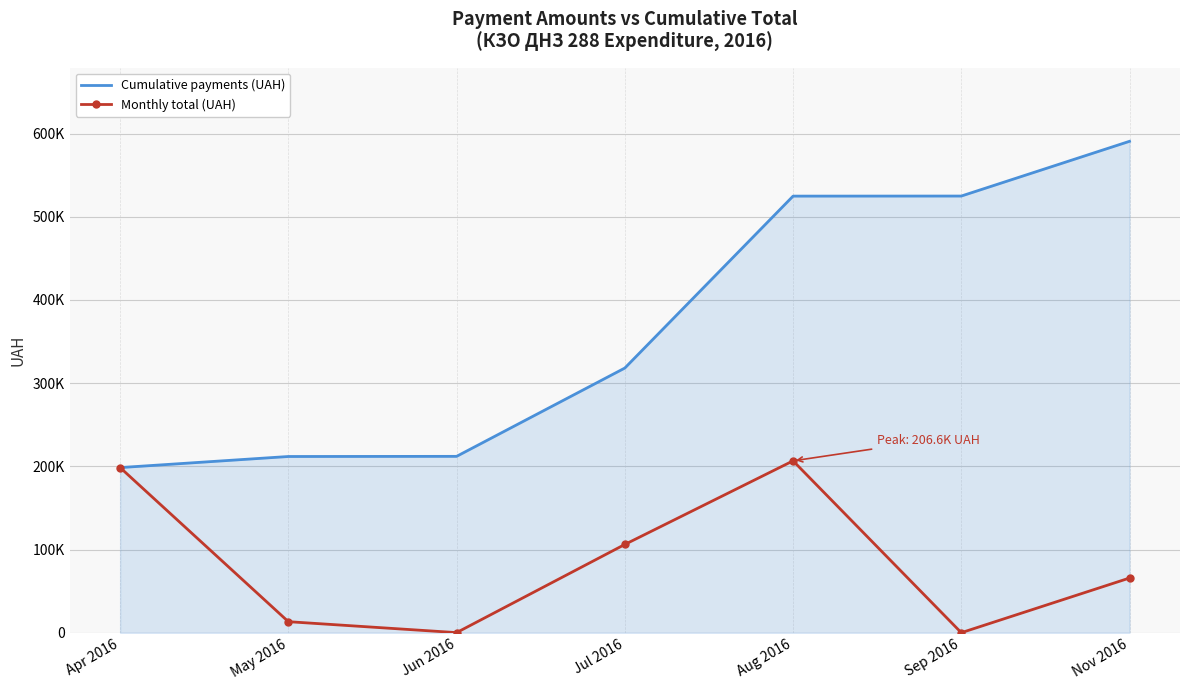

At which category is the sum across all series the highest?

Aug 2016